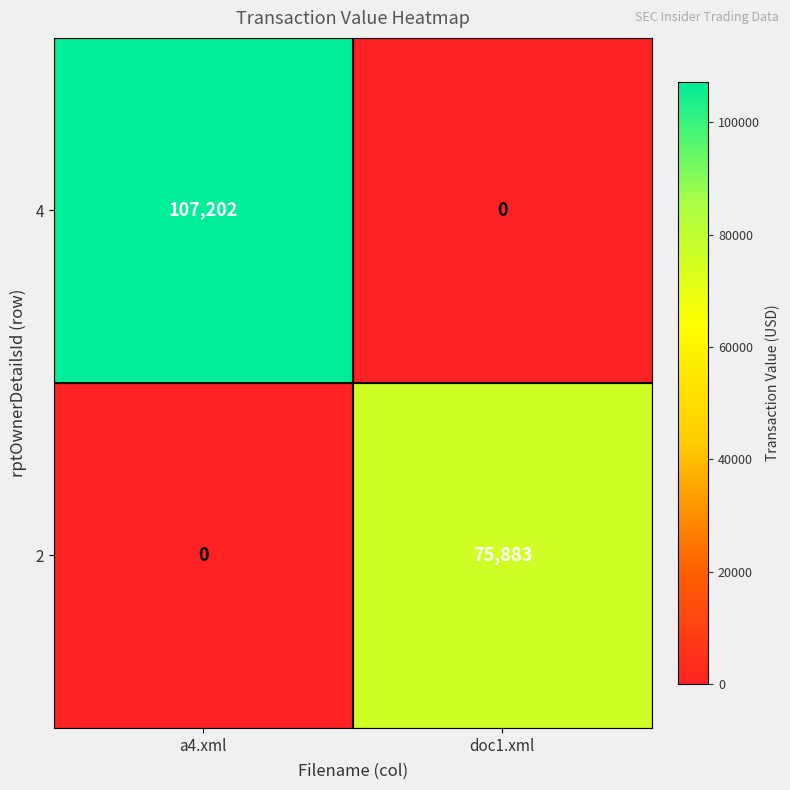

What is the difference between the maximum and minimum values in the 4 series?

107202